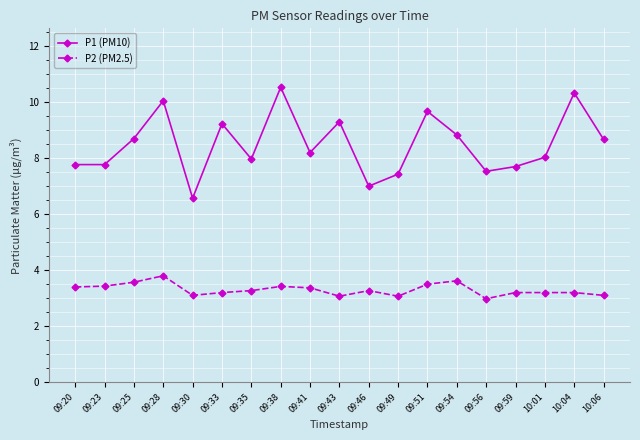

True or false: P2 (PM2.5) and P1 (PM10) cross at least once.

False